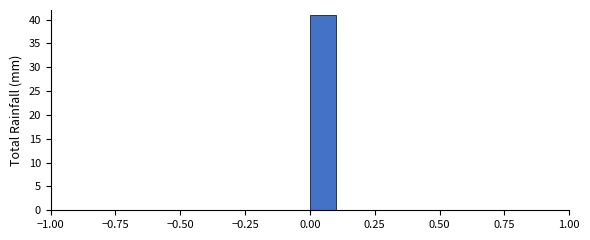

Read against the x-axis, roughly where is the centre of the tallest bar?

0.05